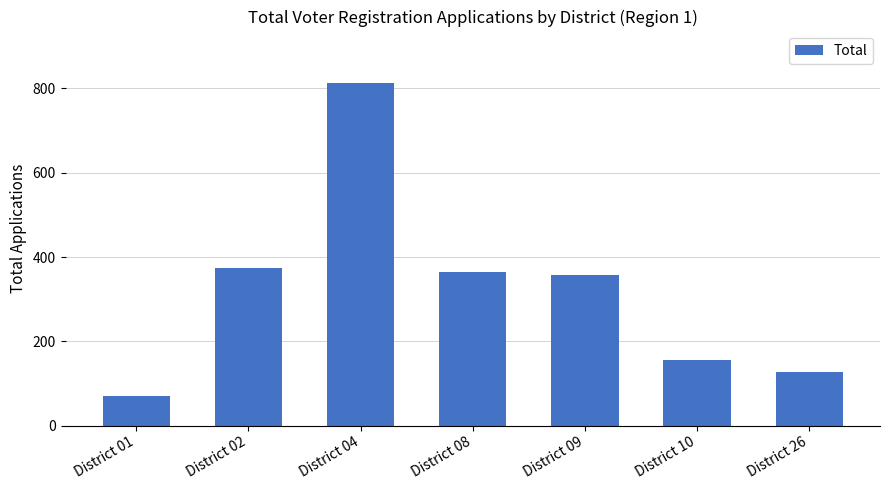

What is the maximum value shown in the chart?

813